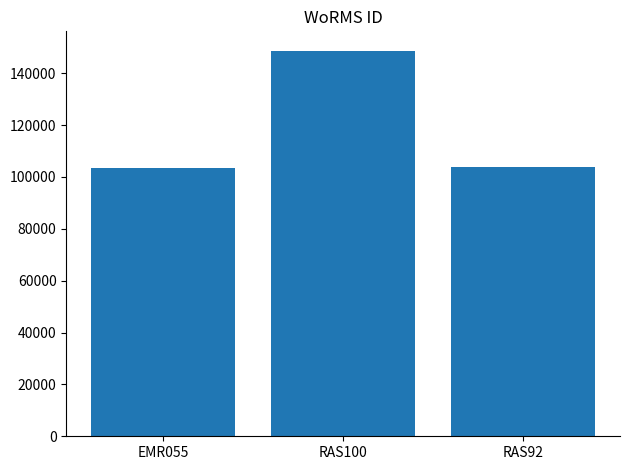

What is the average value?

118614